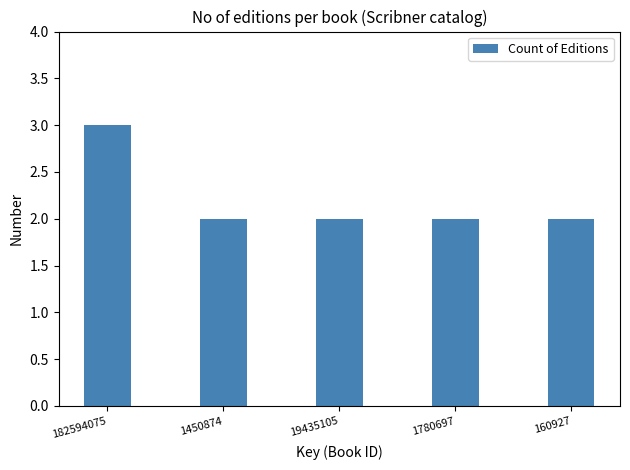

What is the ratio of the value at 1780697 to the value at 1450874?

1.0